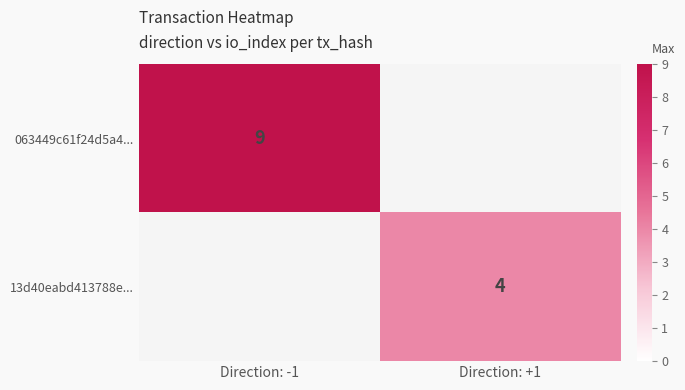

Is the value of 13d40eabd413788e... at Direction: +1 greater than the value of 063449c61f24d5a4... at Direction: -1?

No